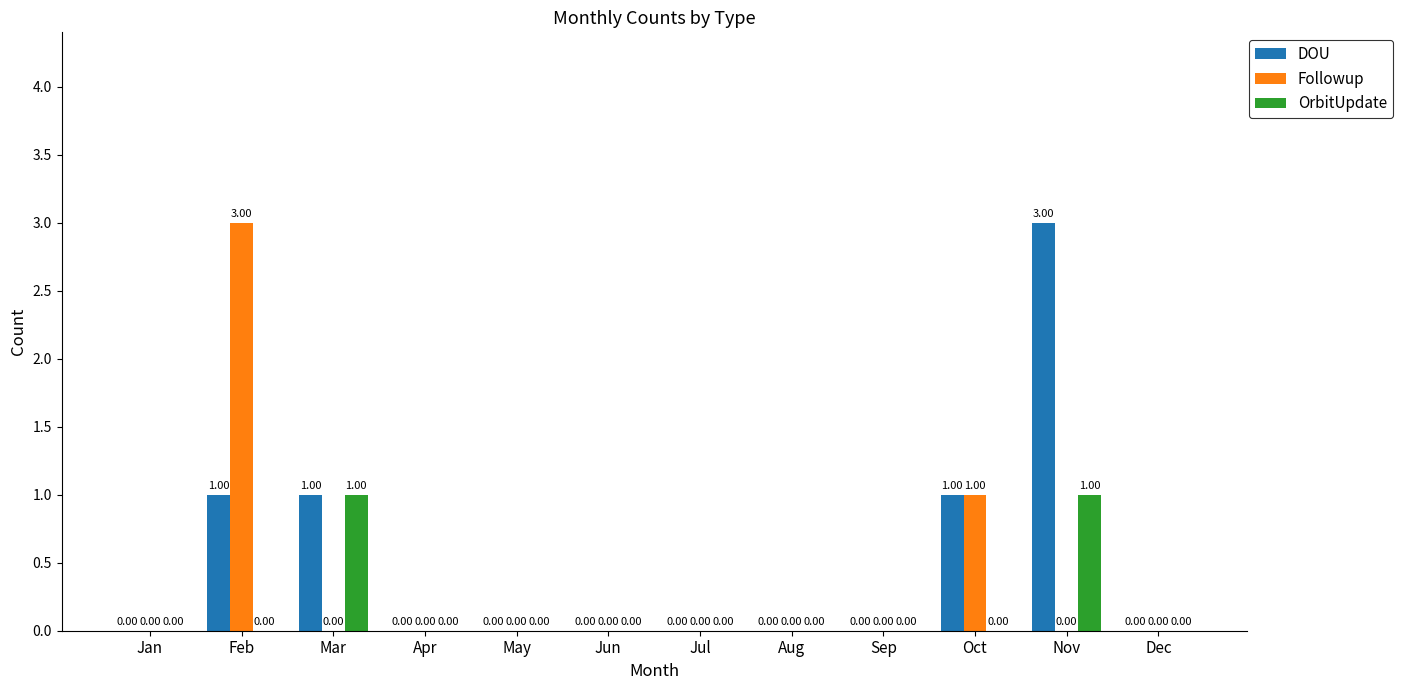

What is the spread (max minus min) of values at Nov?

3